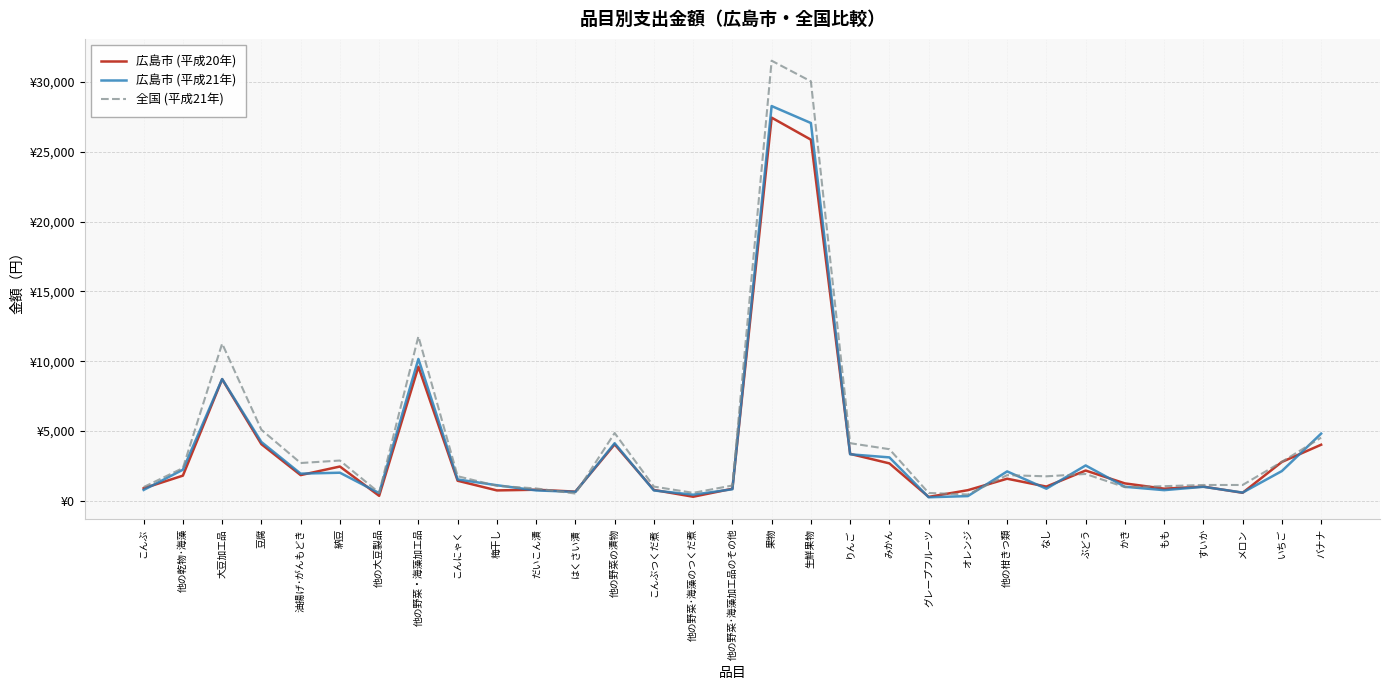

What are all the series names shown in the legend?

広島市 (平成20年), 広島市 (平成21年), 全国 (平成21年)